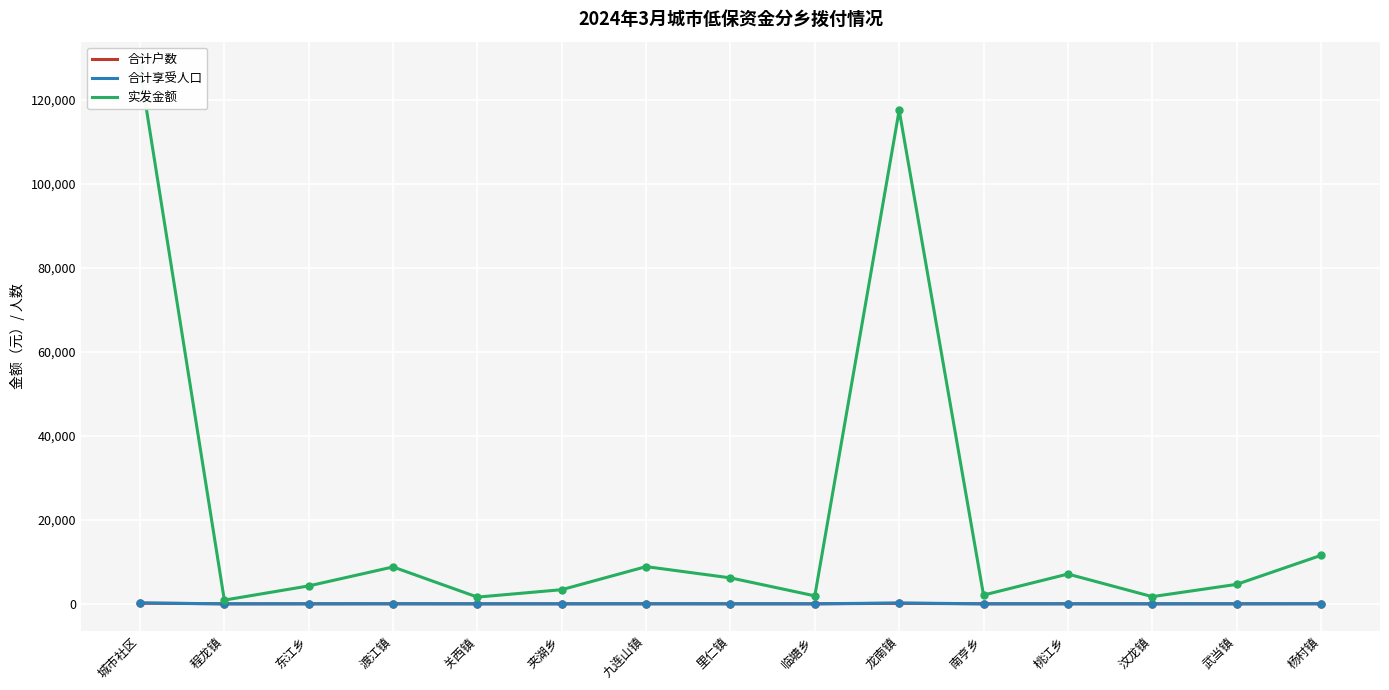

What is the difference between the 合计享受人口 values at 杨村镇 and 关西镇?

19